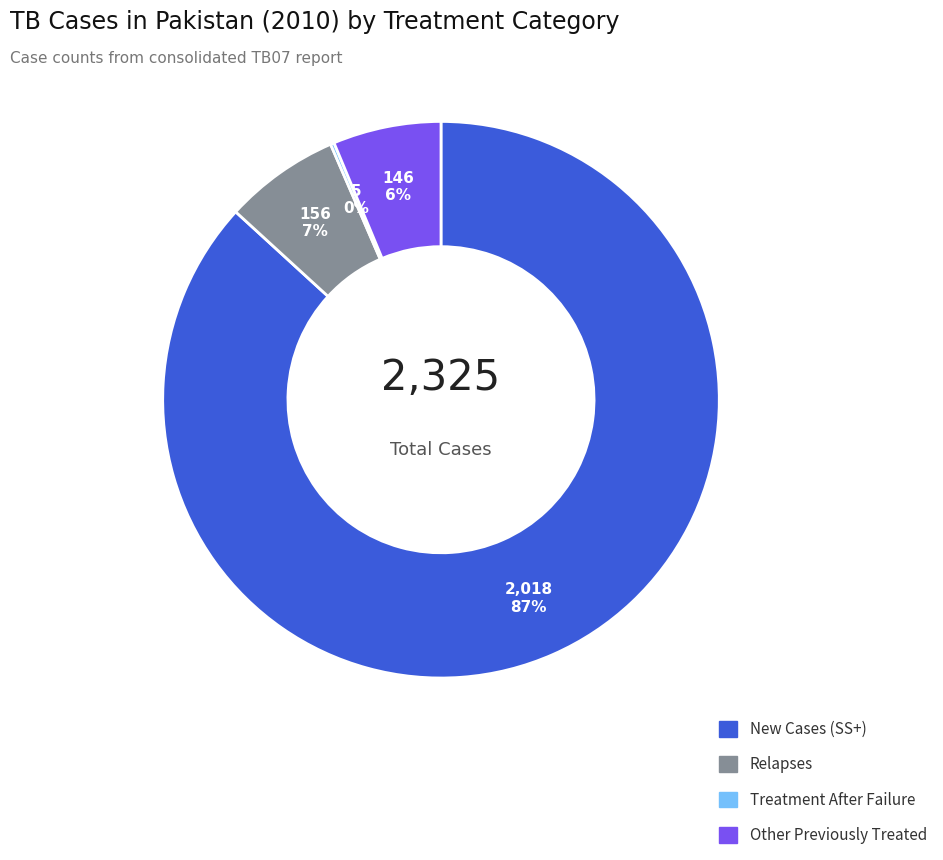

To the nearest percent, what is the average slice percentage?

25%